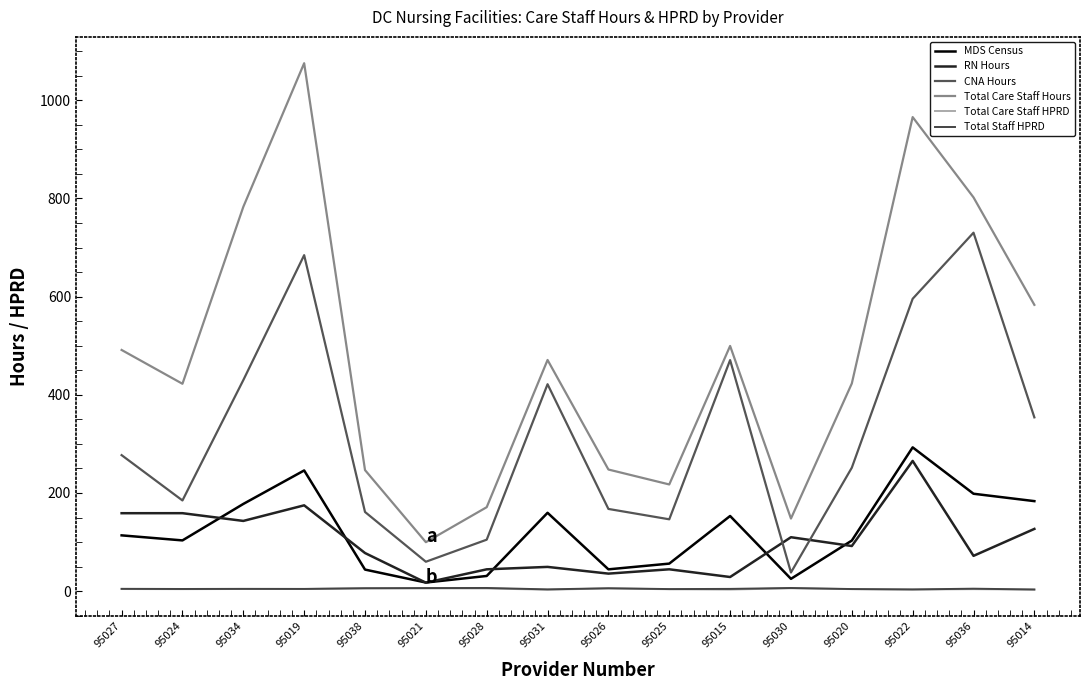

What is the greatest value displayed?

1075.4